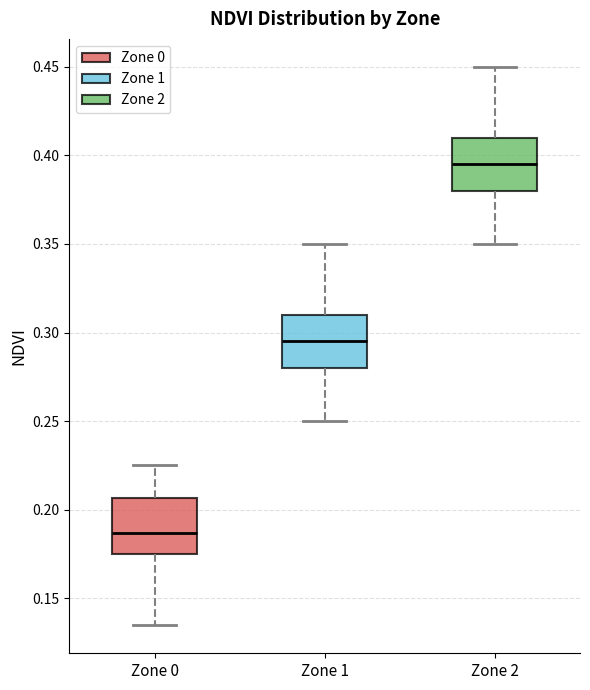

Which box has the highest median line?

Zone 2